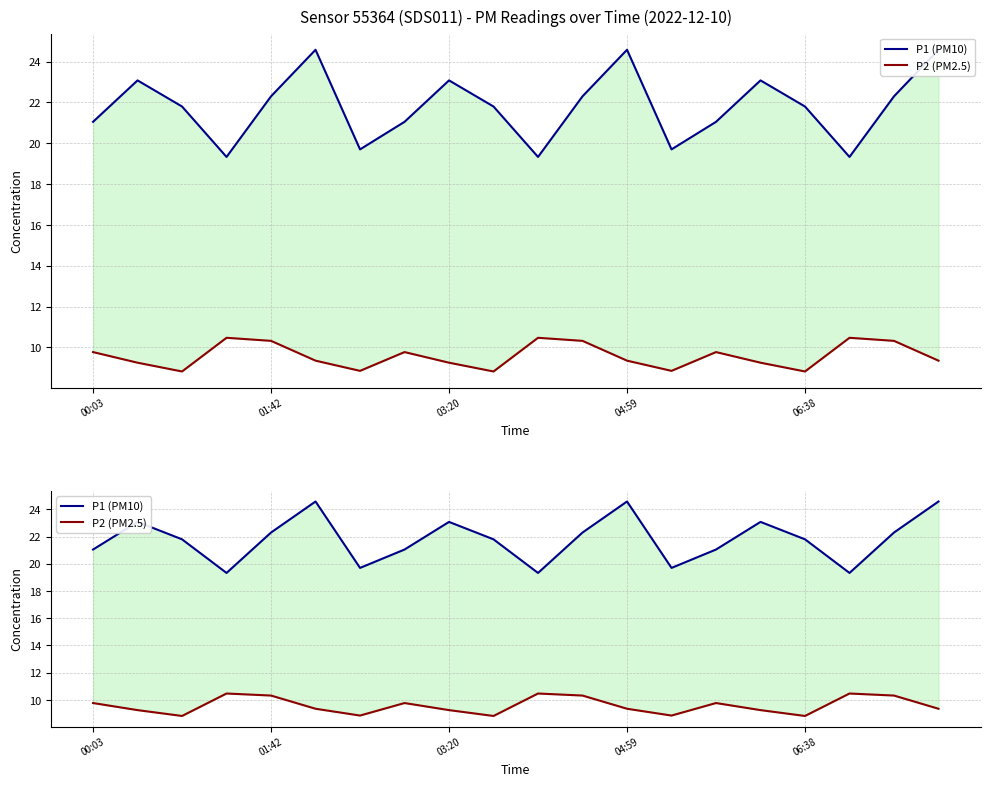

The P1 (PM10) series shows 10.0 at 04:59. True or false?

False